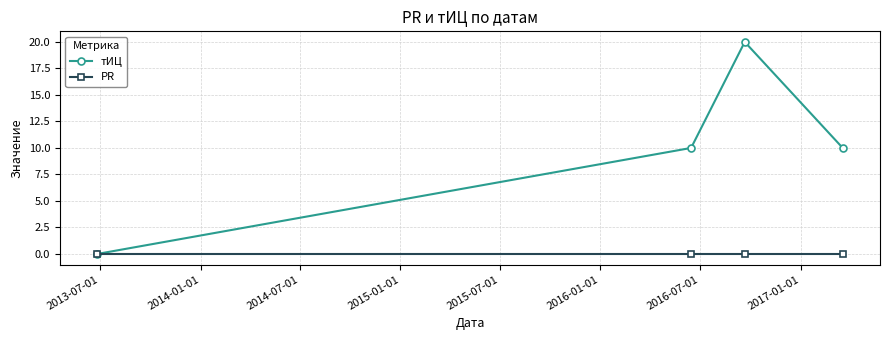

Reading right to left, what are all the values shown in this chart?

тИЦ: 10	20	10	0
PR: 0	0	0	0